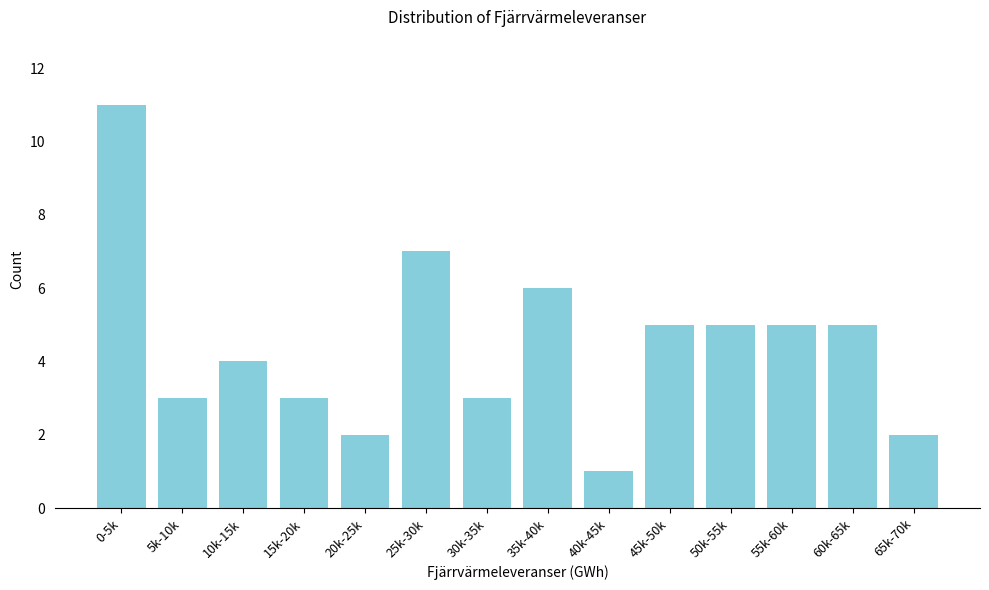

Reading left to right, transcribe all the data shown in this chart.

11	3	4	3	2	7	3	6	1	5	5	5	5	2